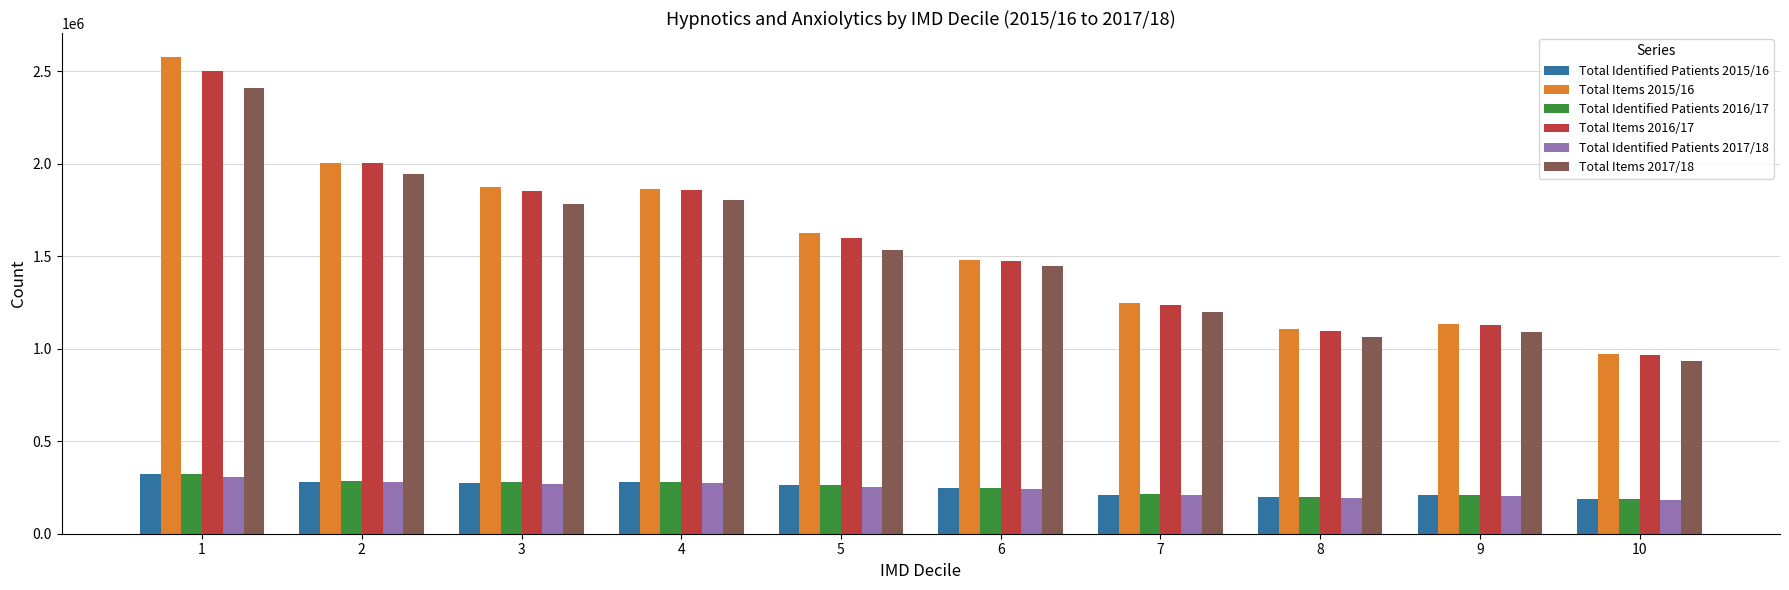

What are all the series names shown in the legend?

Total Identified Patients 2015/16, Total Items 2015/16, Total Identified Patients 2016/17, Total Items 2016/17, Total Identified Patients 2017/18, Total Items 2017/18